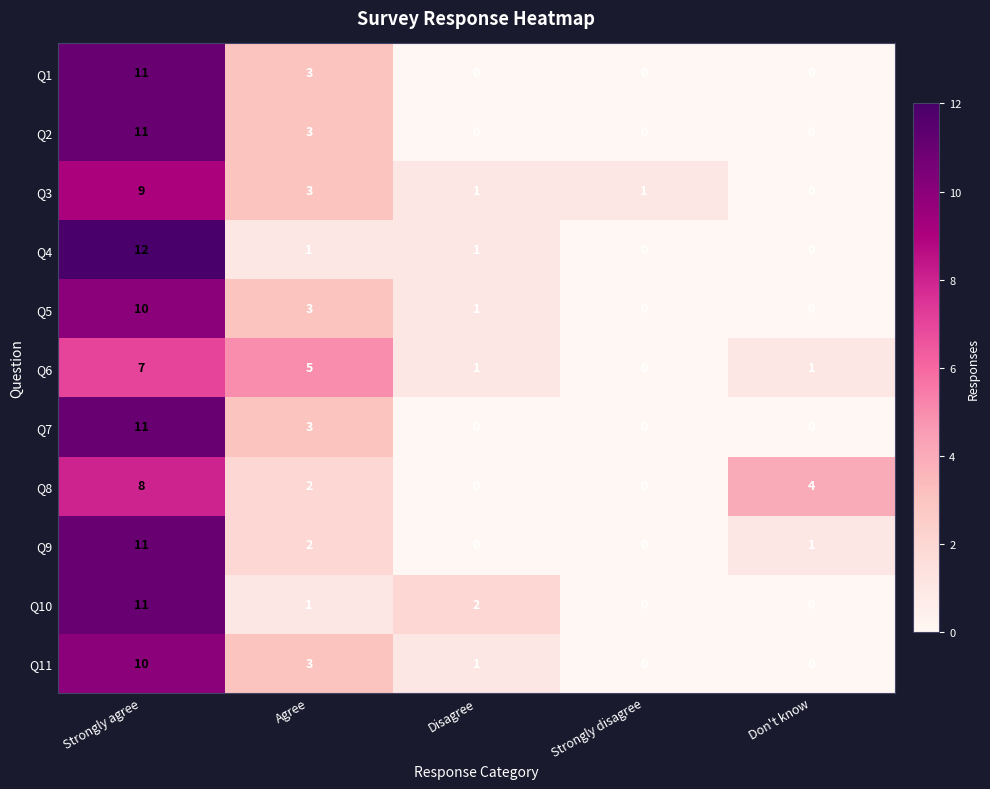

At which category is the sum across all series the highest?

Strongly agree